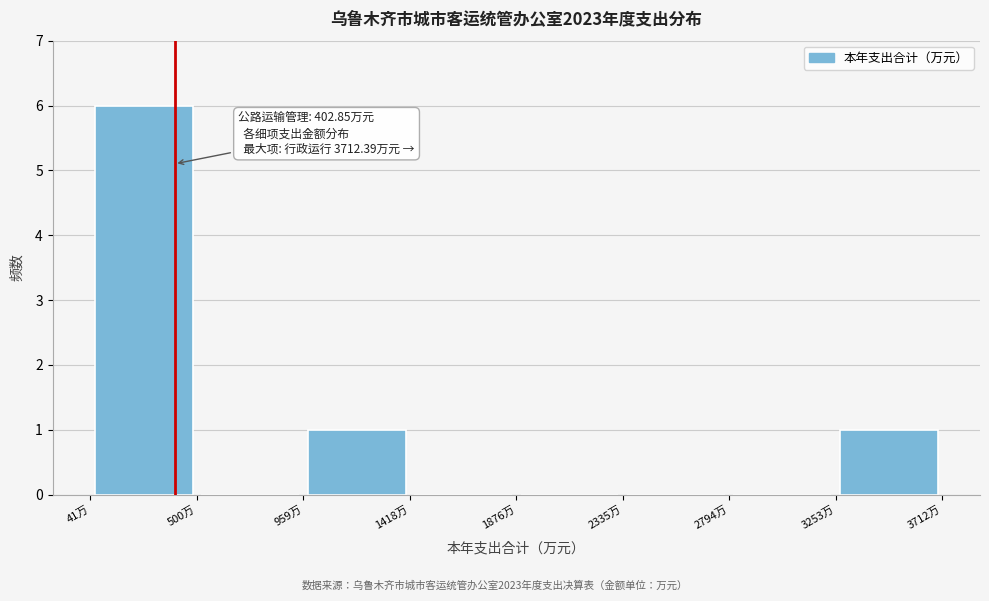

Over which range of the x-axis is the bar tallest?

50 to 500